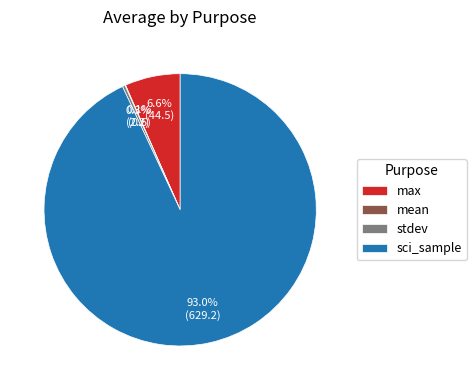

Is there any slice that represents more than half of the pie?

Yes